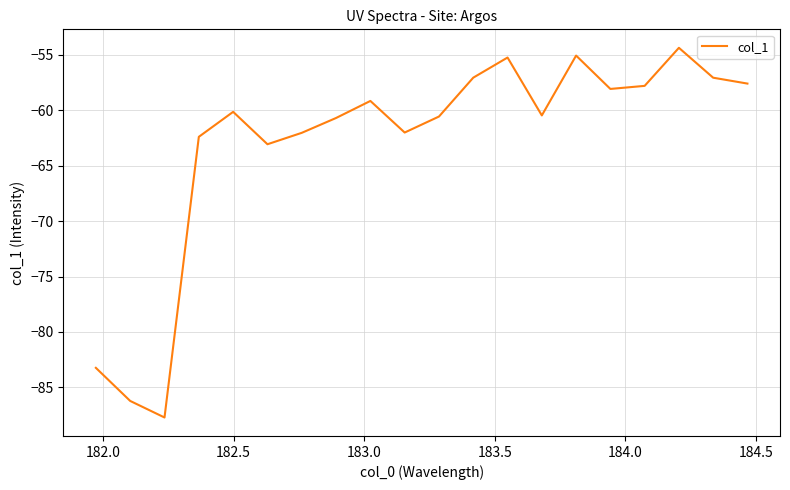

How many values are below -60?

11